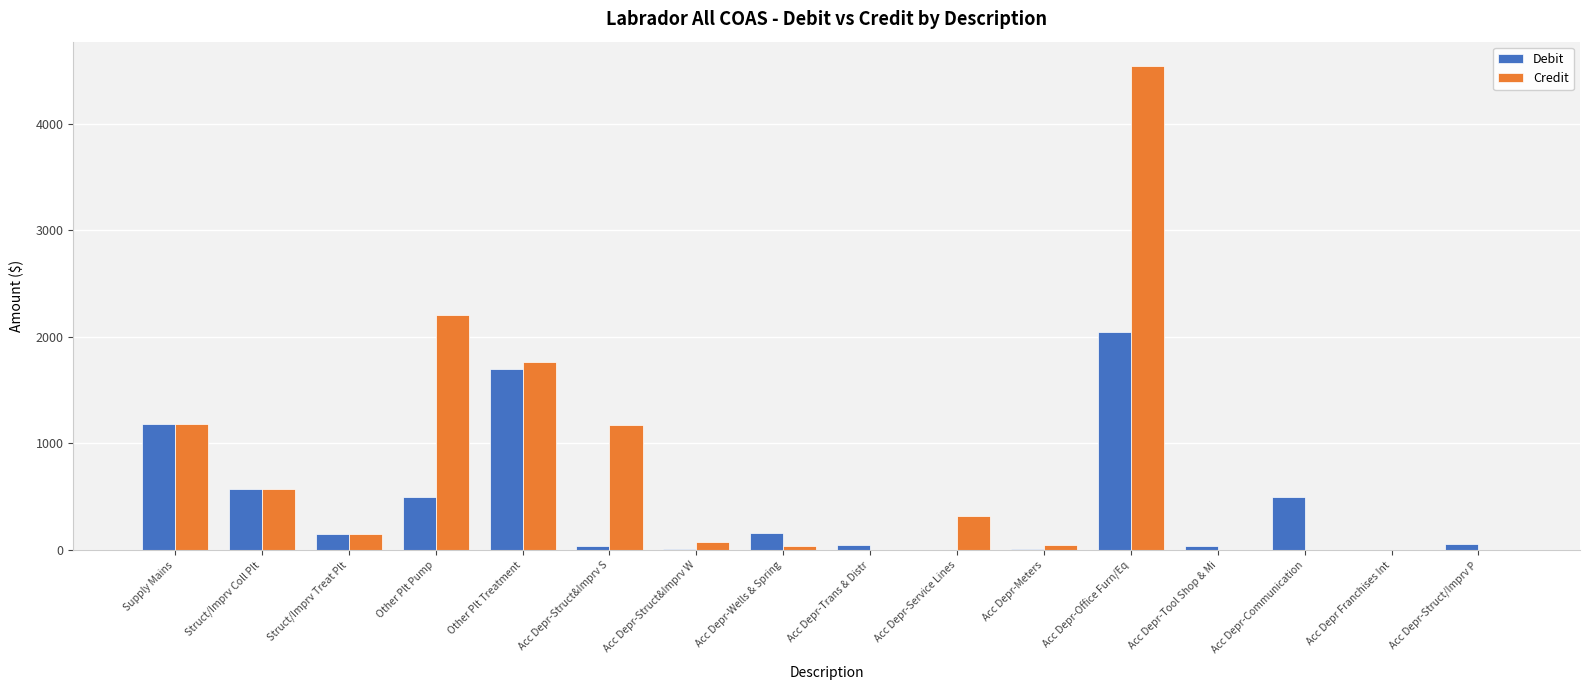

Where is Credit nearest to the value 2271?

Other Plt Pump